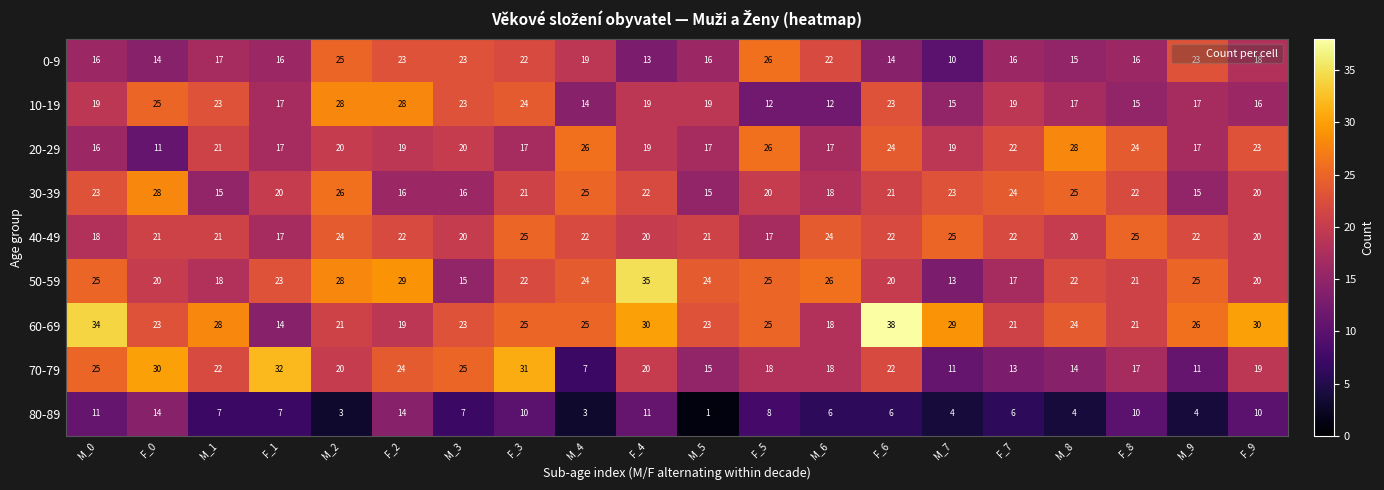

What is the approximate value of 20-29 at M_1, to the nearest 10?

20